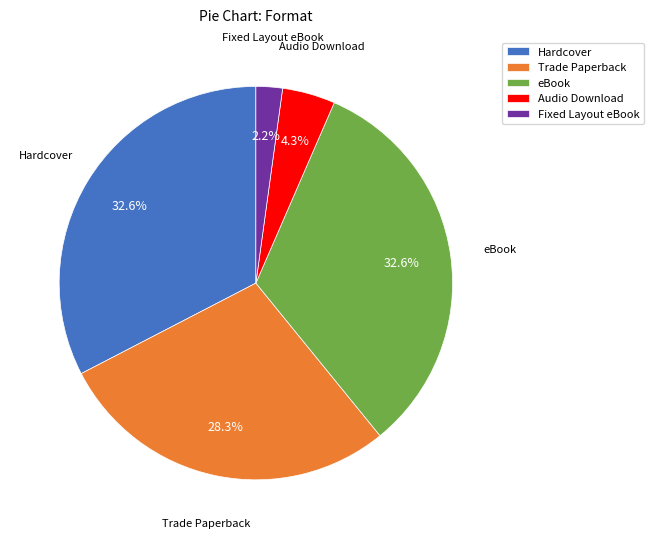

Does Trade Paperback represent more than half of the total?

No